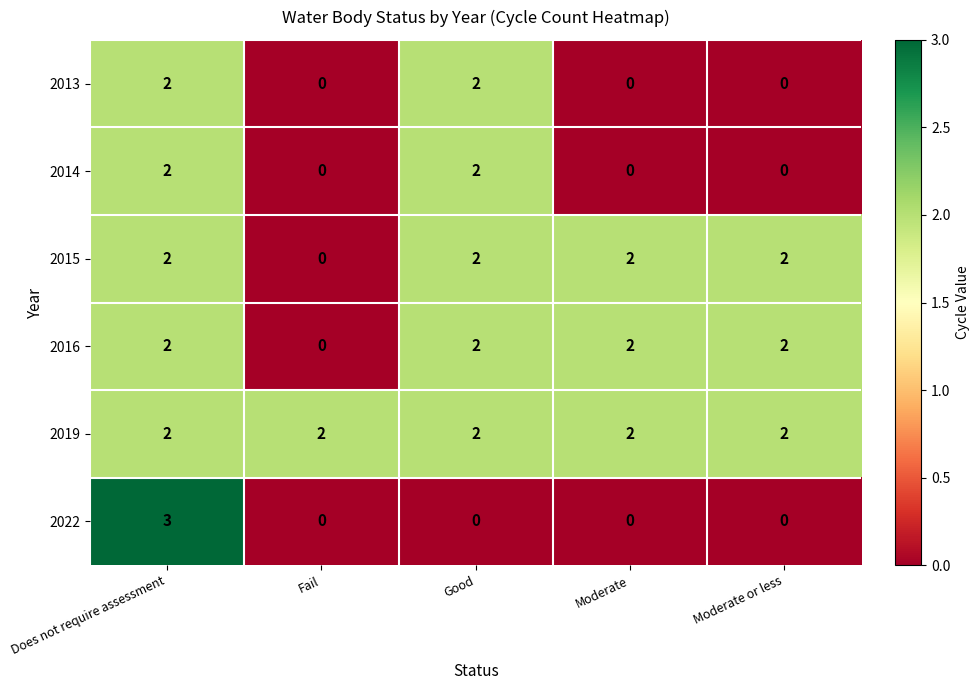

The value of 2014 at Does not require assessment is 1. True or false?

False